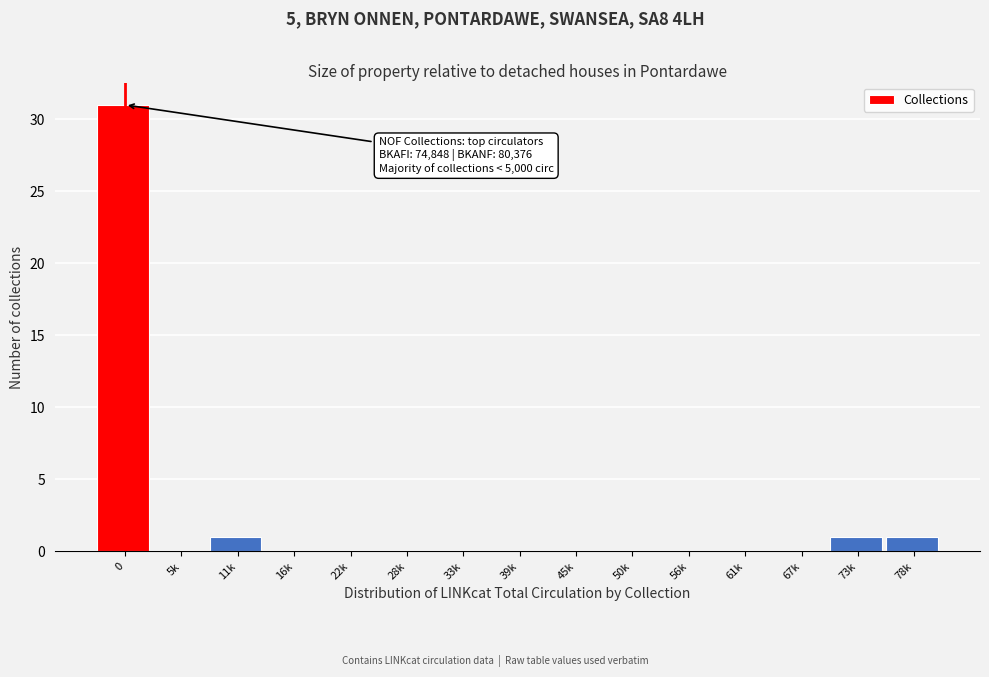

Reading left to right, list all the values displayed in this chart.

0=31	5k=0	11k=1	16k=0	22k=0	28k=0	33k=0	39k=0	45k=0	50k=0	56k=0	61k=0	67k=0	73k=1	78k=1